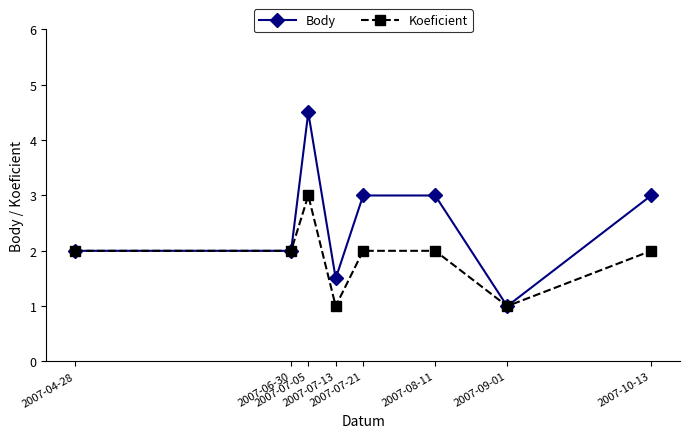

How many lines are shown in the chart?

2